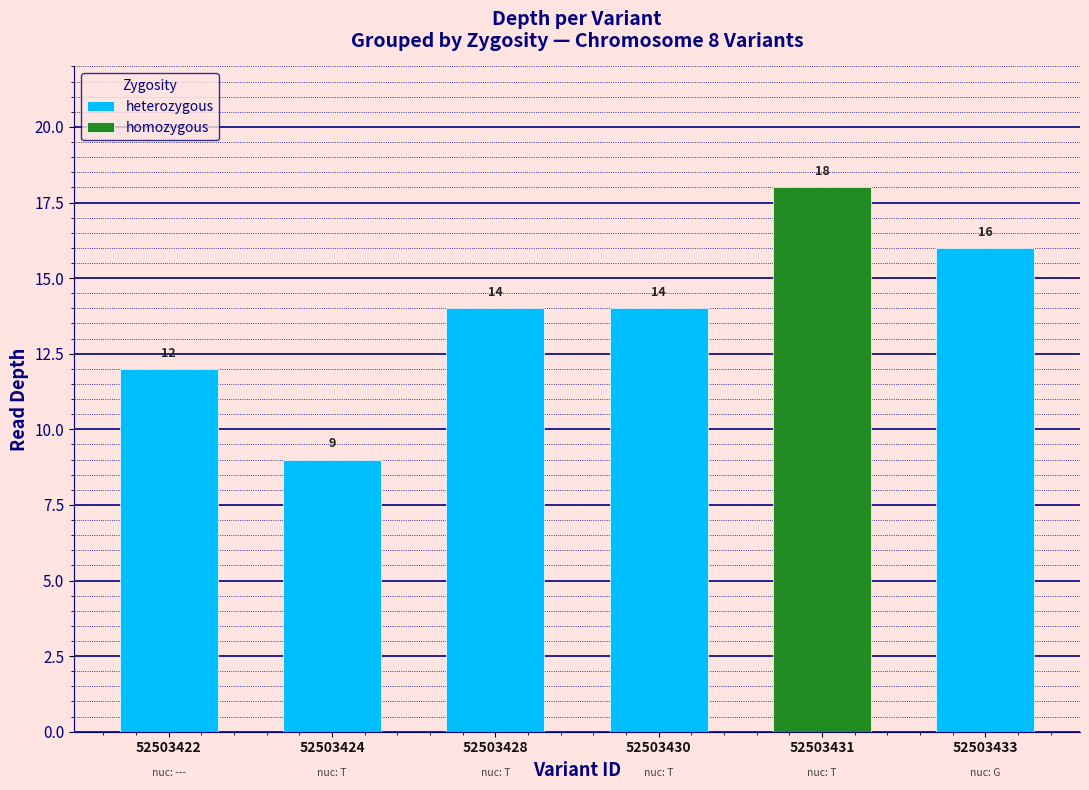

What is the smallest value displayed?

9